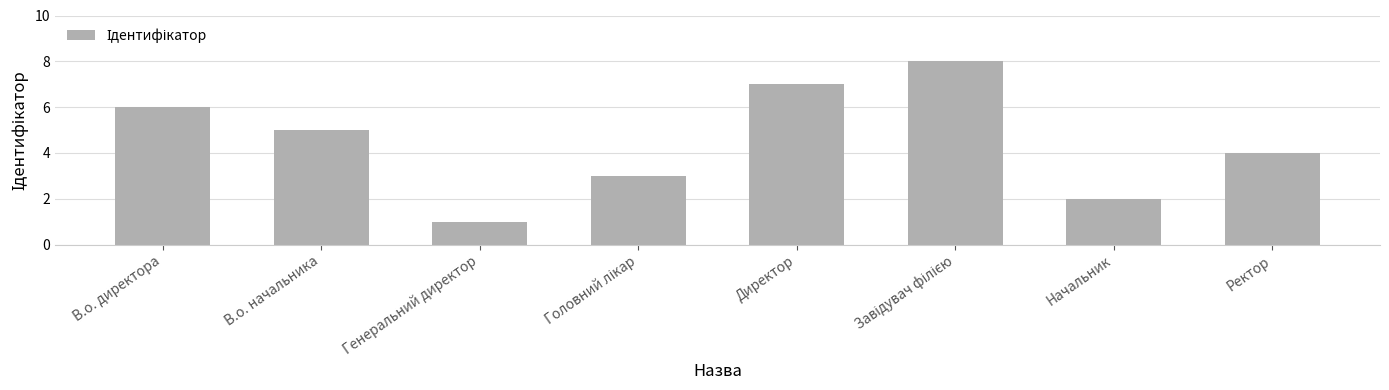

What is the difference between the values at Начальник and В.о. начальника?

3